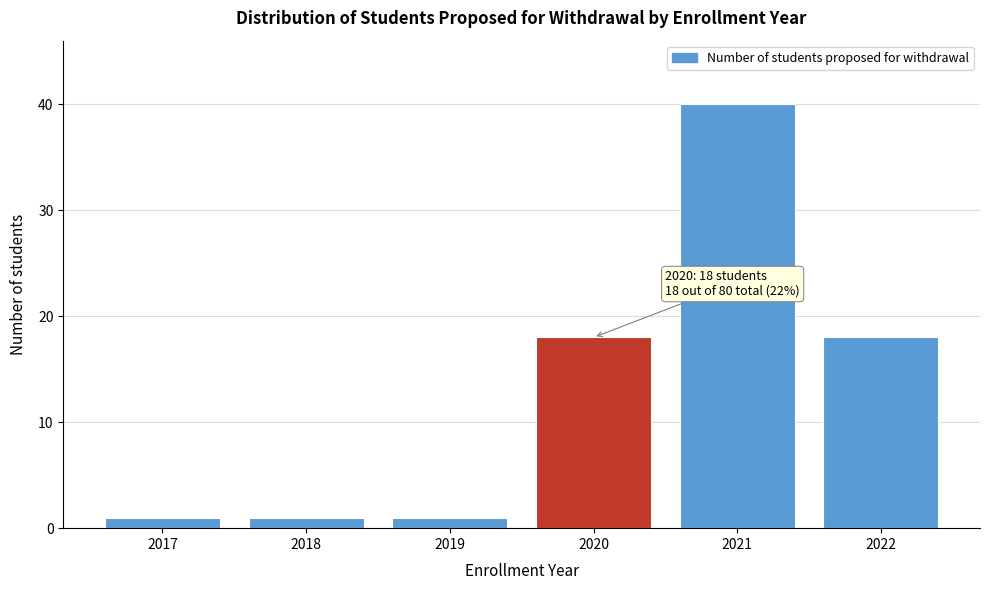

Reading right to left, transcribe all the data shown in this chart.

18	40	18	1	1	1